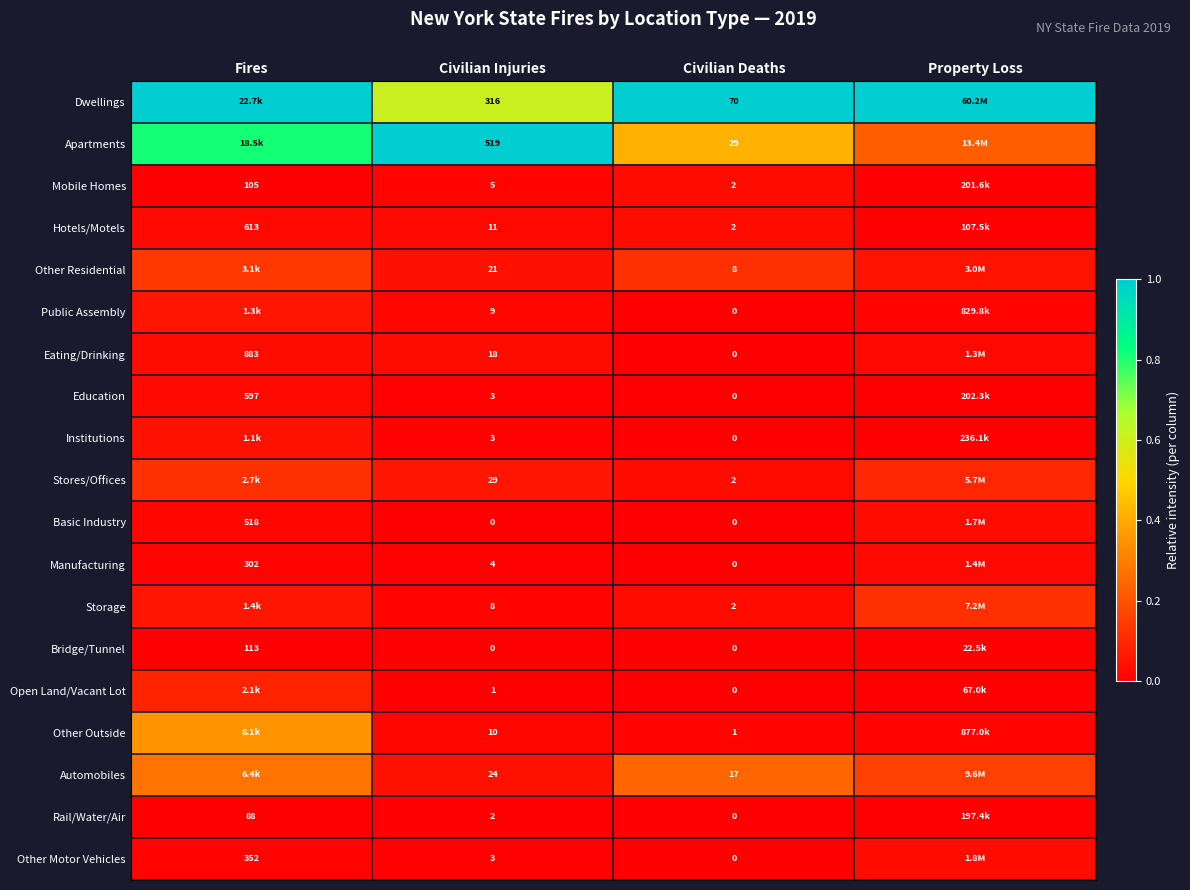

Is the value of Automobiles at Civilian Deaths greater than the value of Other Residential at Civilian Injuries?

No